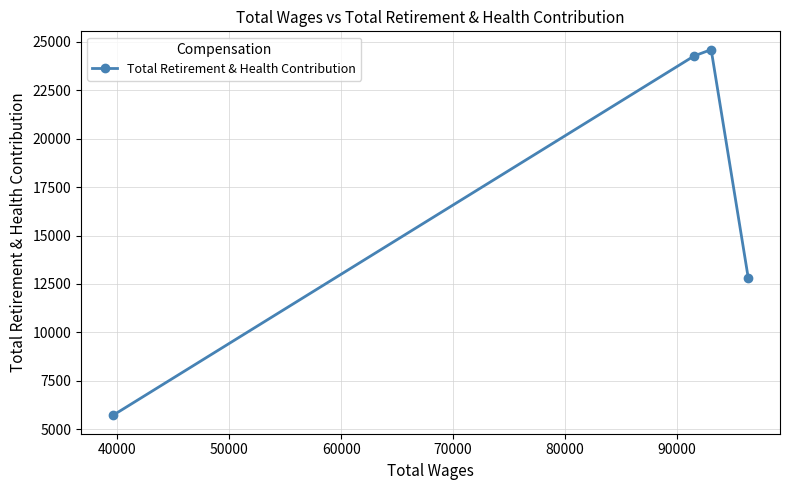

What is the sum of all values?

67388